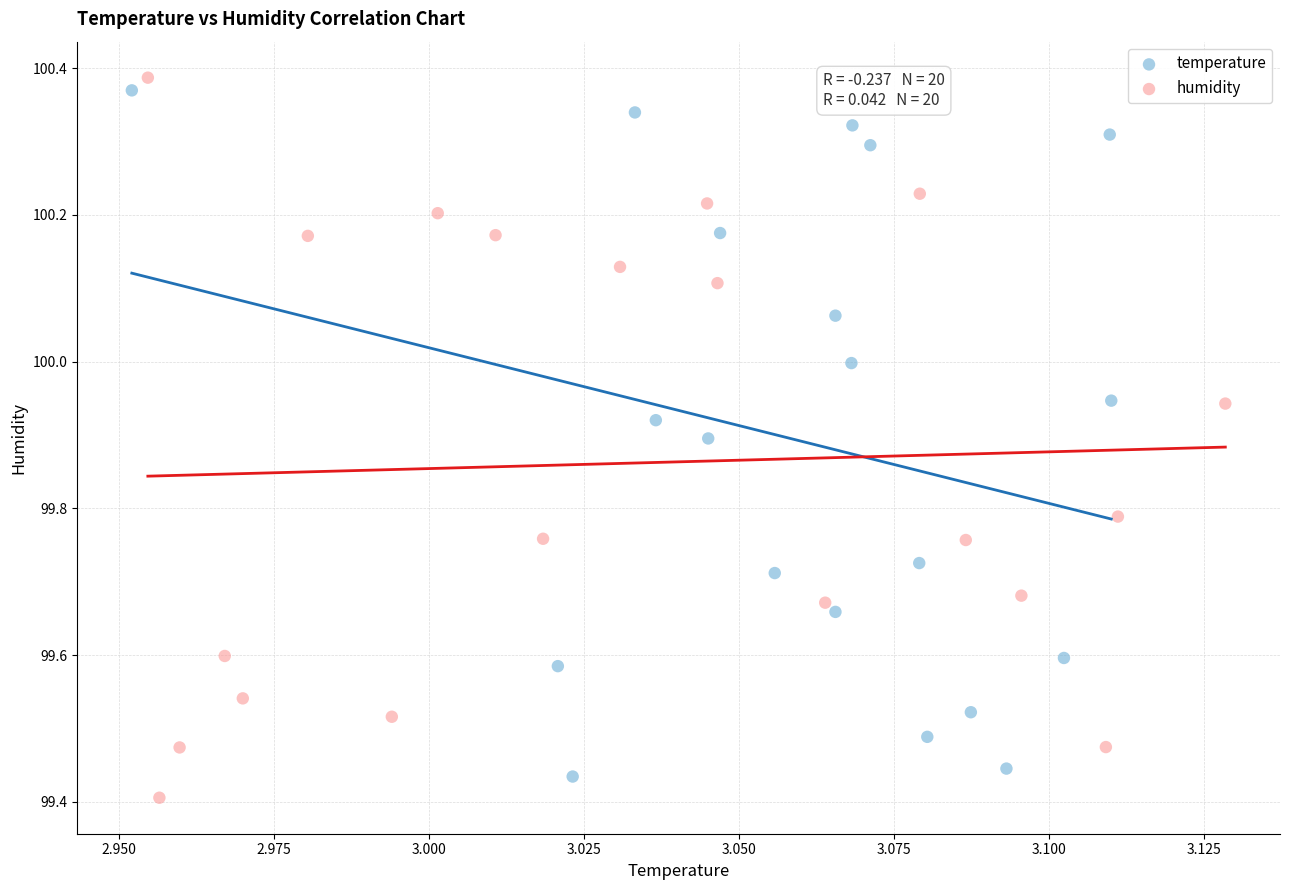

Which series reaches the minimum Y coordinate?

humidity